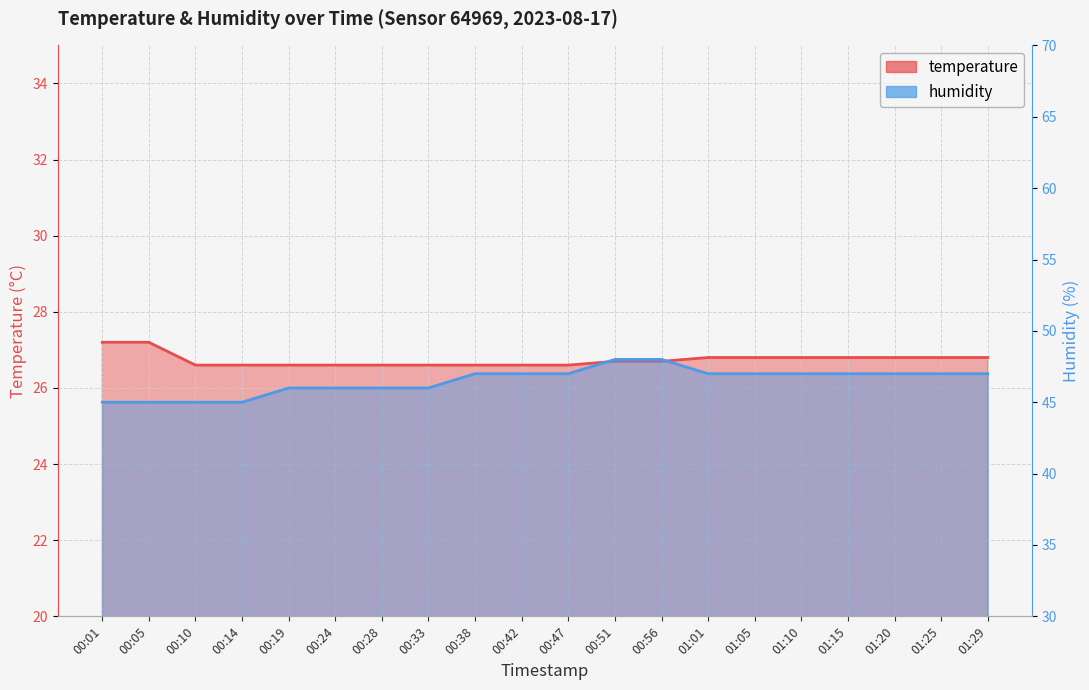

Where does the humidity series first go above 47?

00:51